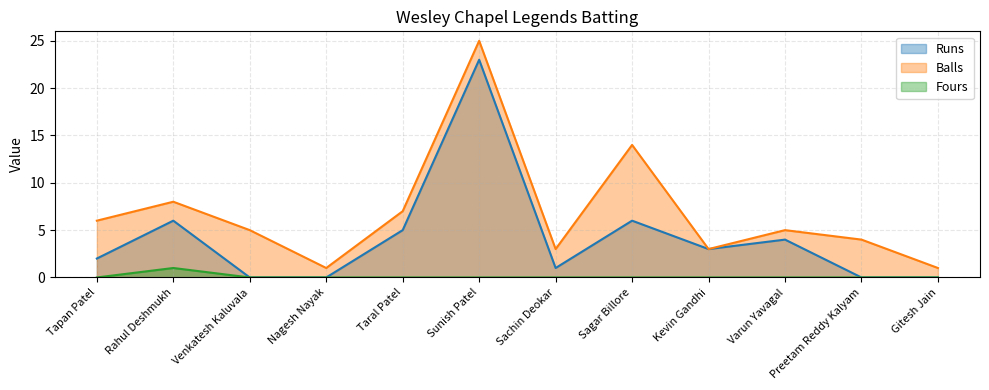

Rank the categories by Runs value from highest to lowest.

Sunish Patel, Rahul Deshmukh, Sagar Billore, Taral Patel, Varun Yavagal, Kevin Gandhi, Tapan Patel, Sachin Deokar, Venkatesh Kaluvala, Nagesh Nayak, Preetam Reddy Kalyam, Gitesh Jain